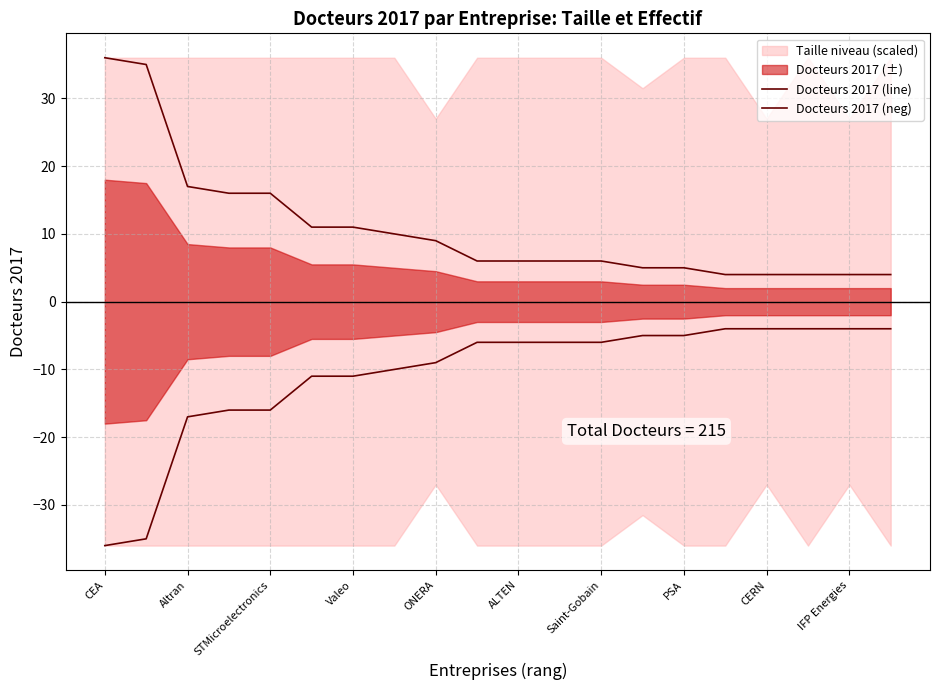

At which label does Docteurs 2017 (line) reach its peak?

CEA